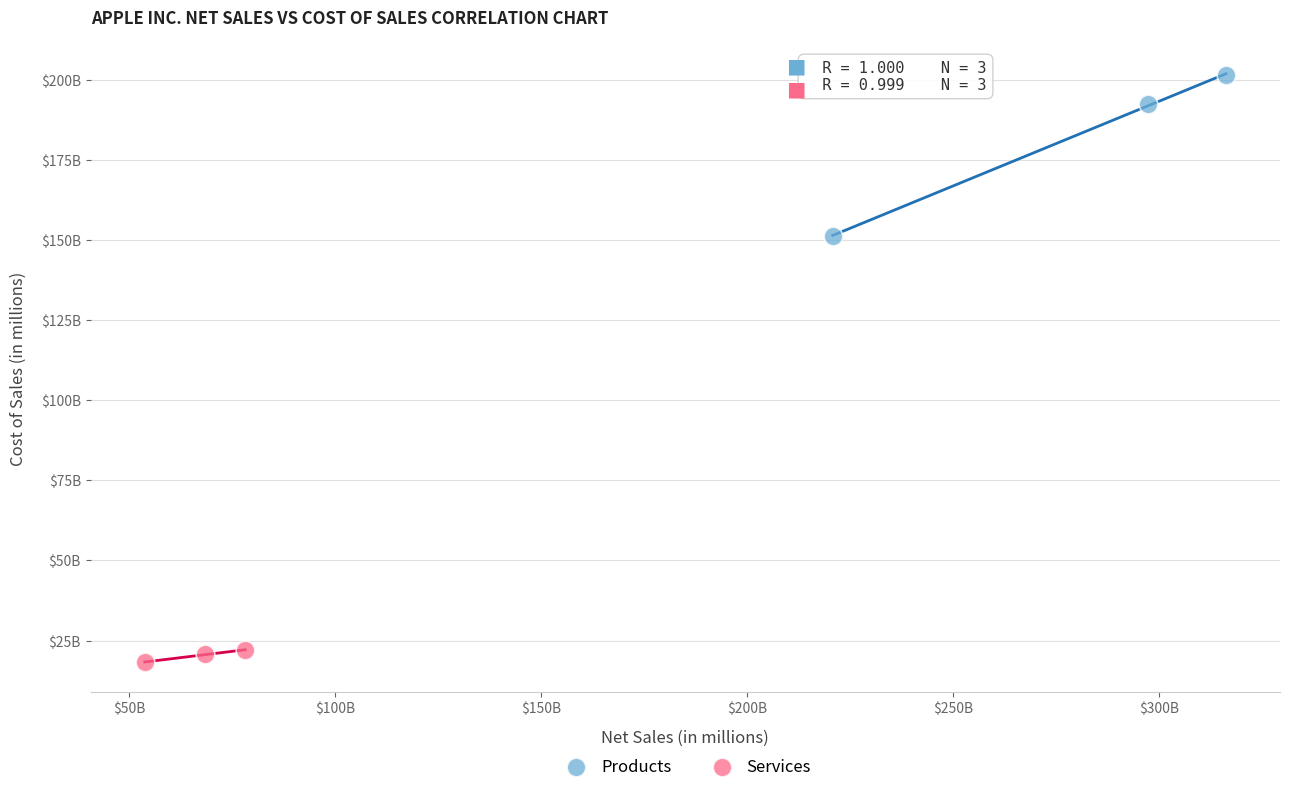

Which series reaches the minimum Y coordinate?

Services